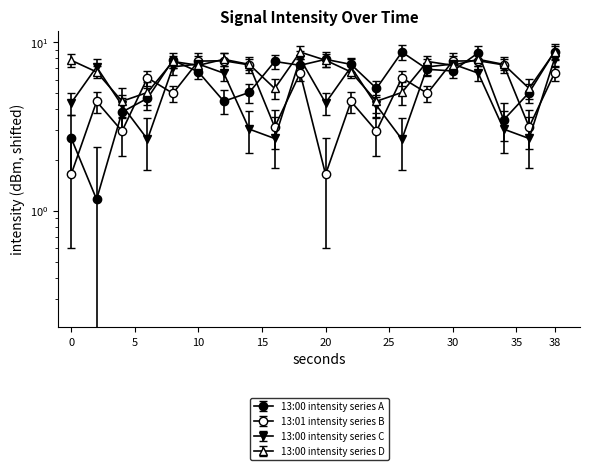

How many interior local peaks does the 13:00 avg intensity series have?

5